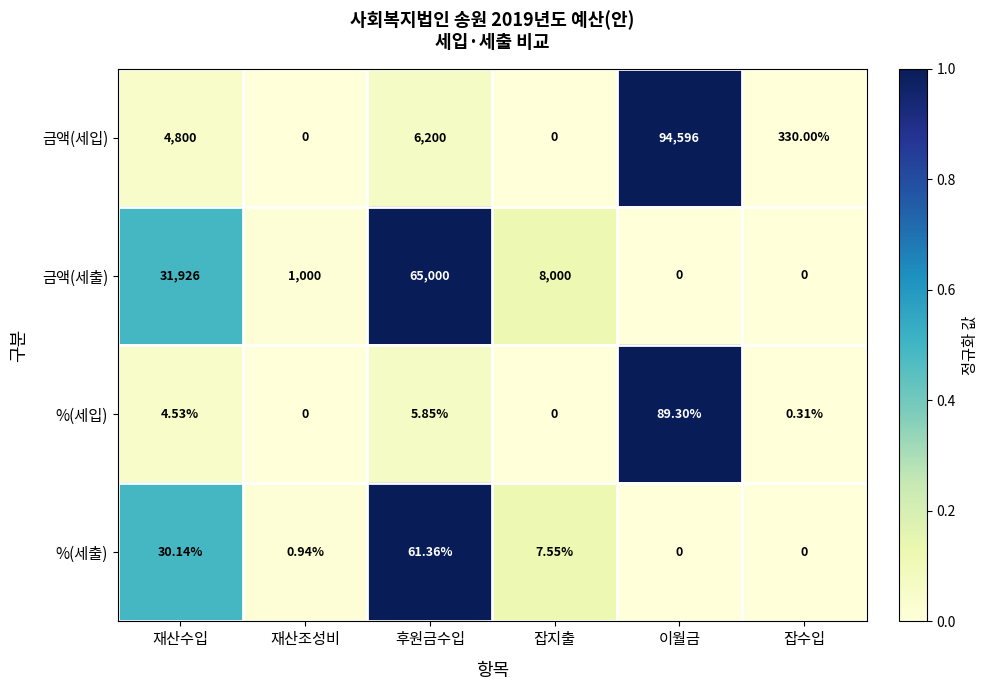

How many data points does each series have?

6